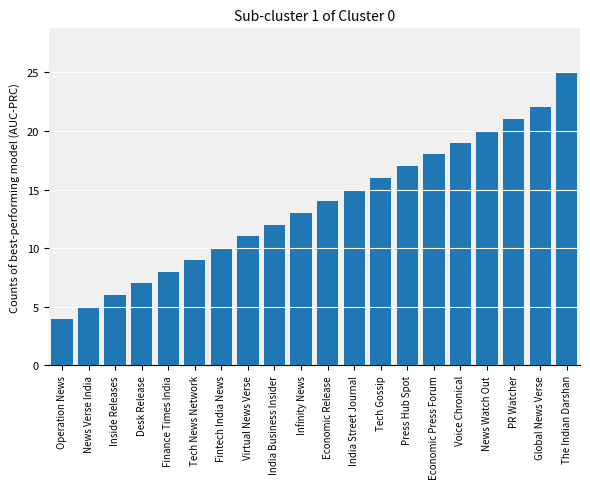

What is the sum of all values?

272